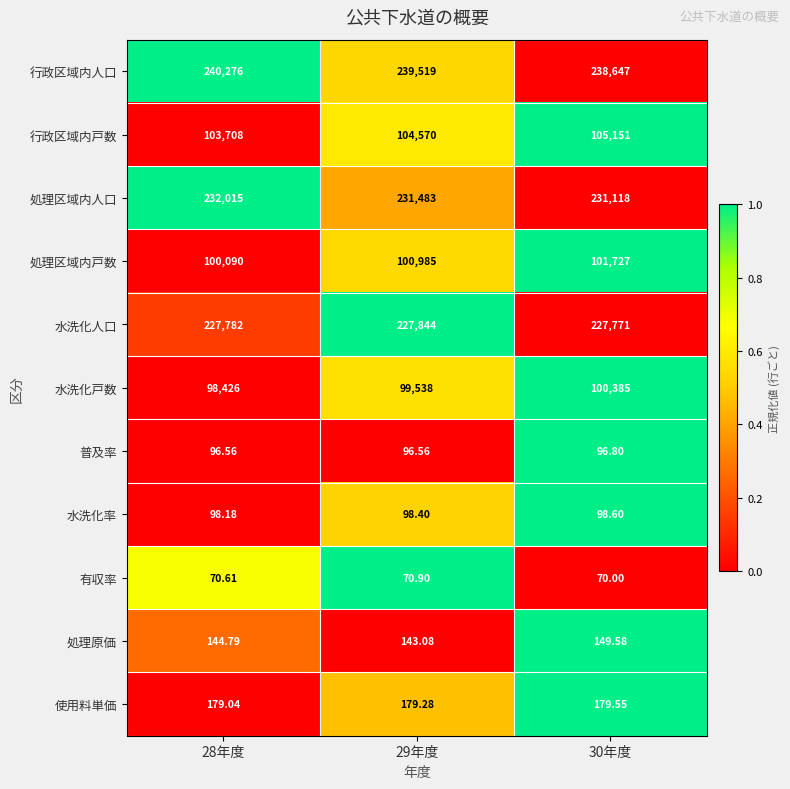

Which series has the largest range (max minus min)?

水洗化戸数